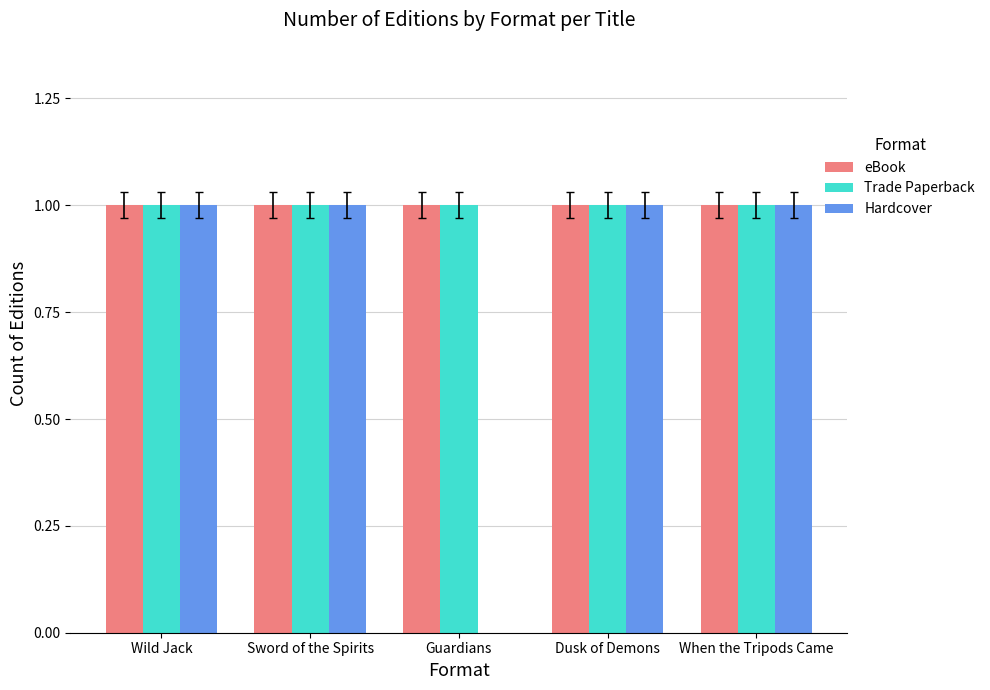

How many categories are shown in the chart?

5